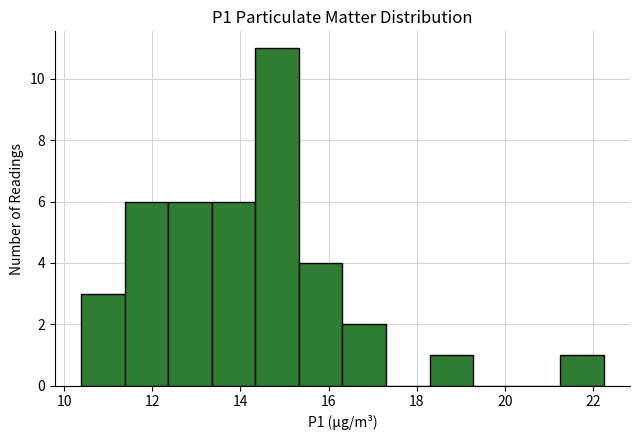

Reading left to right, transcribe this chart: for each bar, give the range it covers on the x-axis and its height. Neither the bar edges nor the heights are printed on the chart, so give them approximately, as read against the axes.

10.4 to 11.4: 3
11.4 to 12.4: 6
12.4 to 13.4: 6
13.4 to 14.4: 6
14.4 to 15.4: 11
15.4 to 16.4: 4
16.4 to 17.4: 2
17.4 to 18.2: 0
18.2 to 19.2: 1
19.2 to 20.2: 0
20.2 to 21.2: 0
21.2 to 22.2: 1